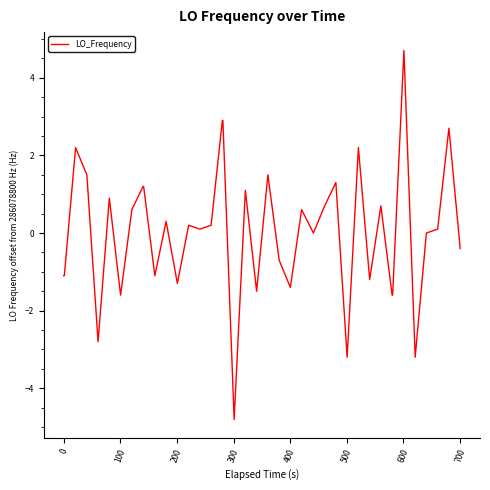

What is the difference between the maximum and minimum values?

9.5